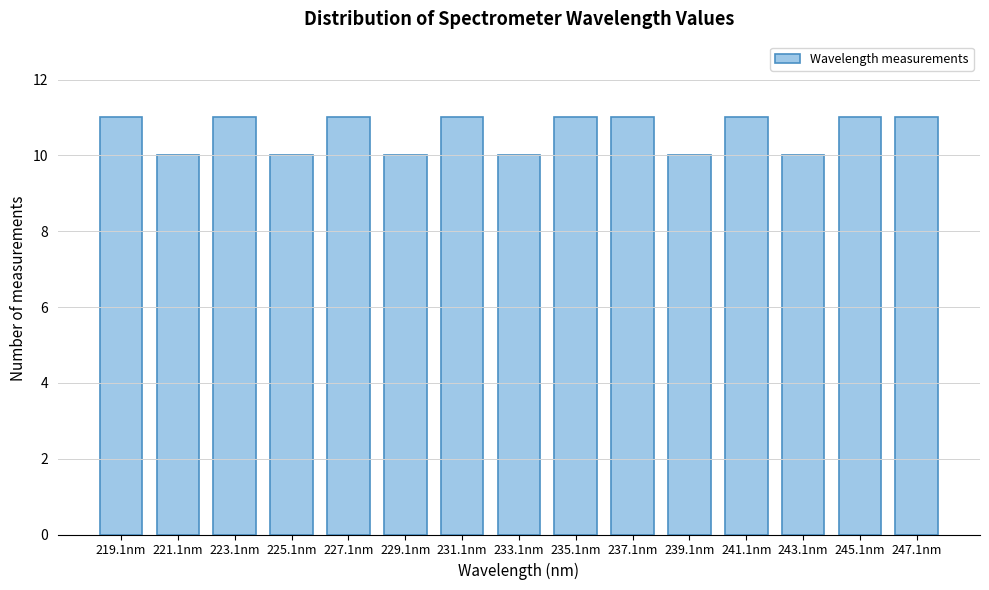

Reading left to right, transcribe all the data shown in this chart.

219.1nm=11	221.1nm=10	223.1nm=11	225.1nm=10	227.1nm=11	229.1nm=10	231.1nm=11	233.1nm=10	235.1nm=11	237.1nm=11	239.1nm=10	241.1nm=11	243.1nm=10	245.1nm=11	247.1nm=11